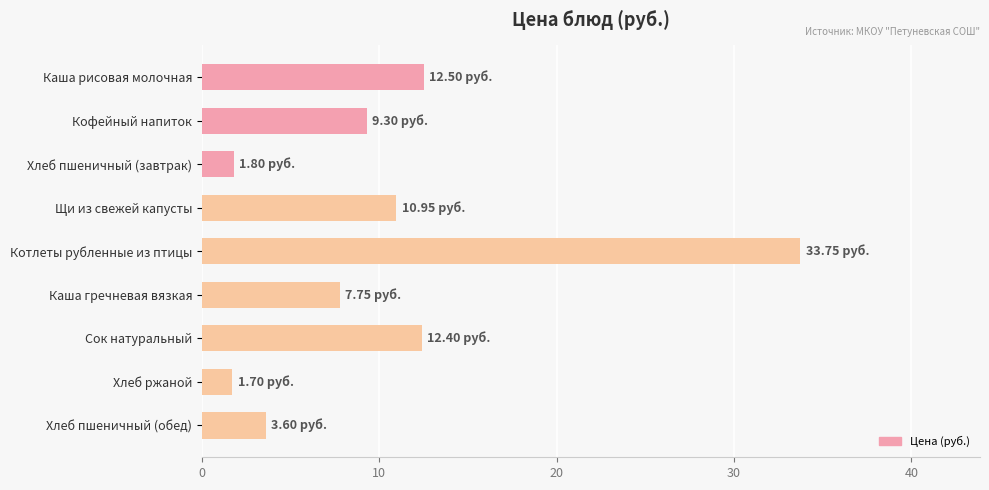

Approximately how many times larger is the value at Каша рисовая молочная compared to Котлеты рубленные из птицы?

0.4